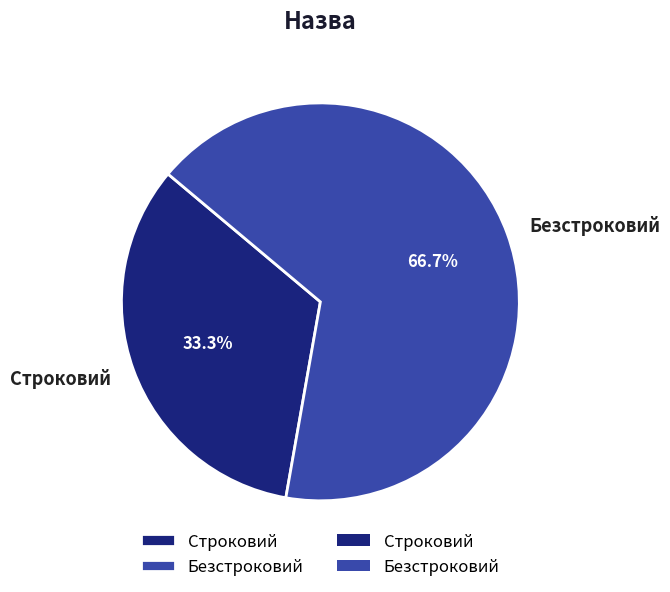

To the nearest percent, what is the average slice percentage?

50%